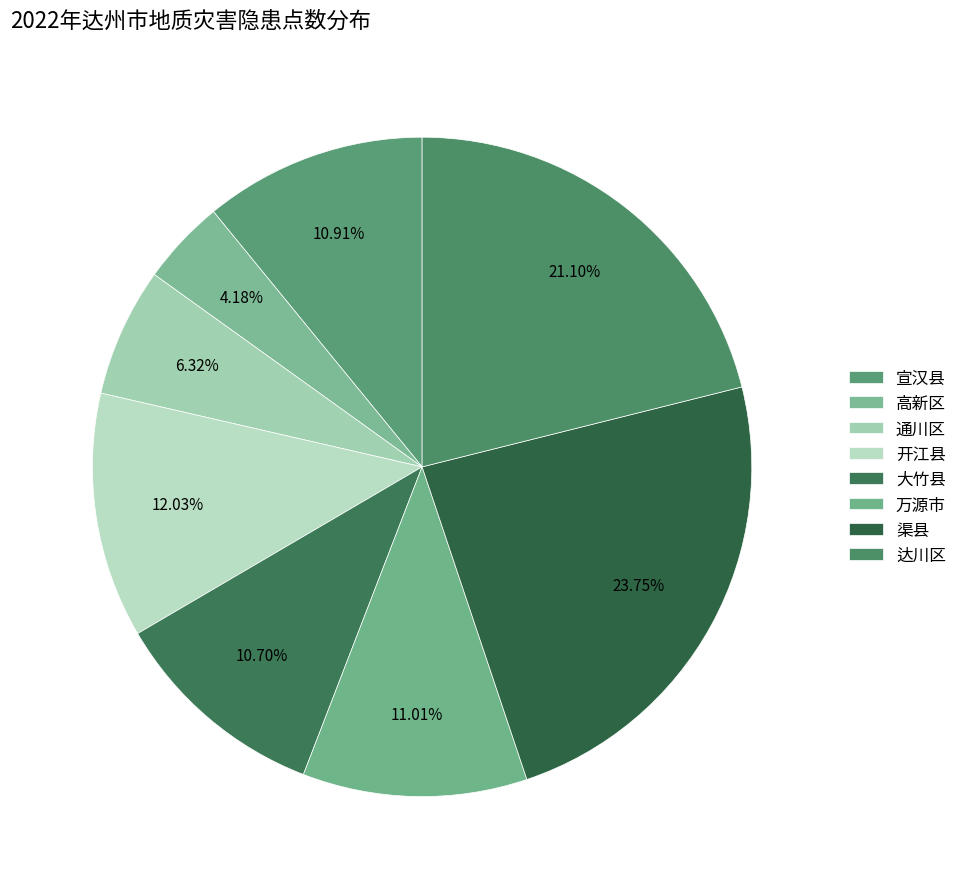

Is the sum of 通川区 and 渠县 greater than half?

No